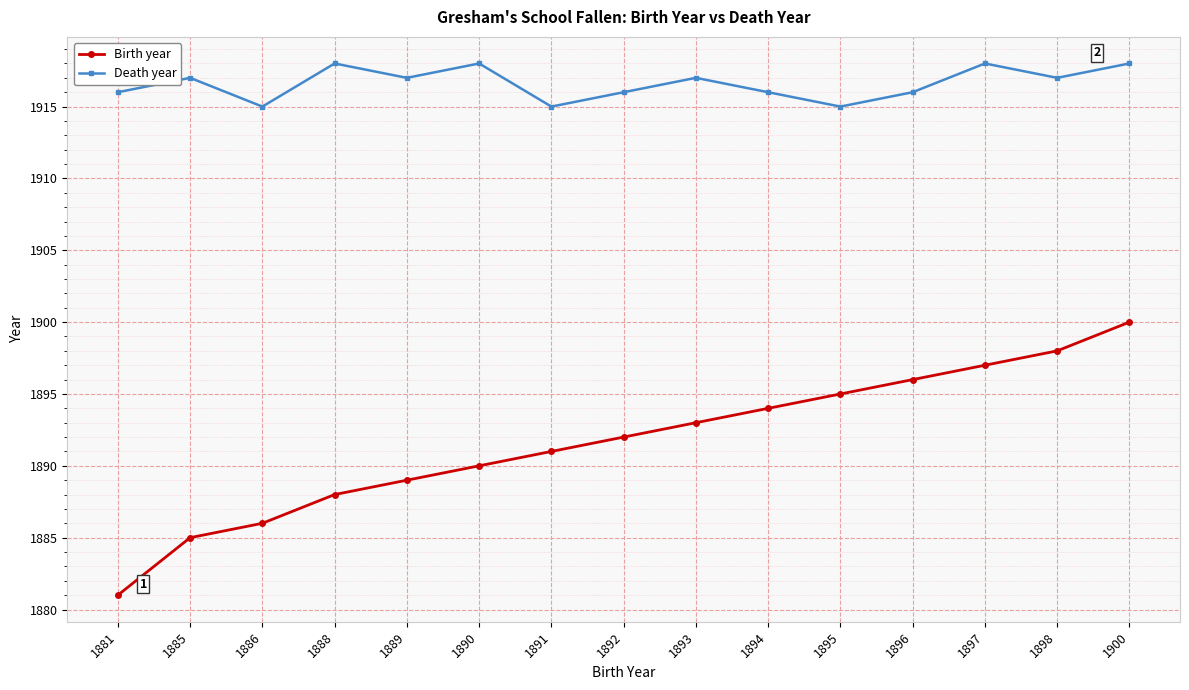

True or false: Death year has more than 1 interior local peaks.

True